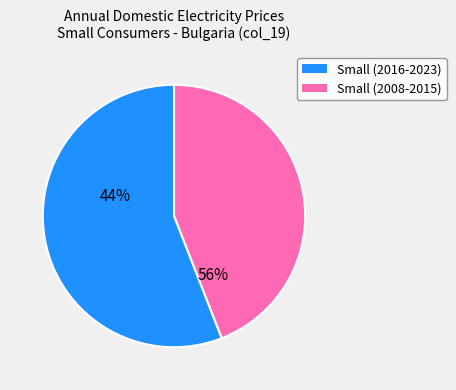

What is the largest slice in the pie chart?

2023